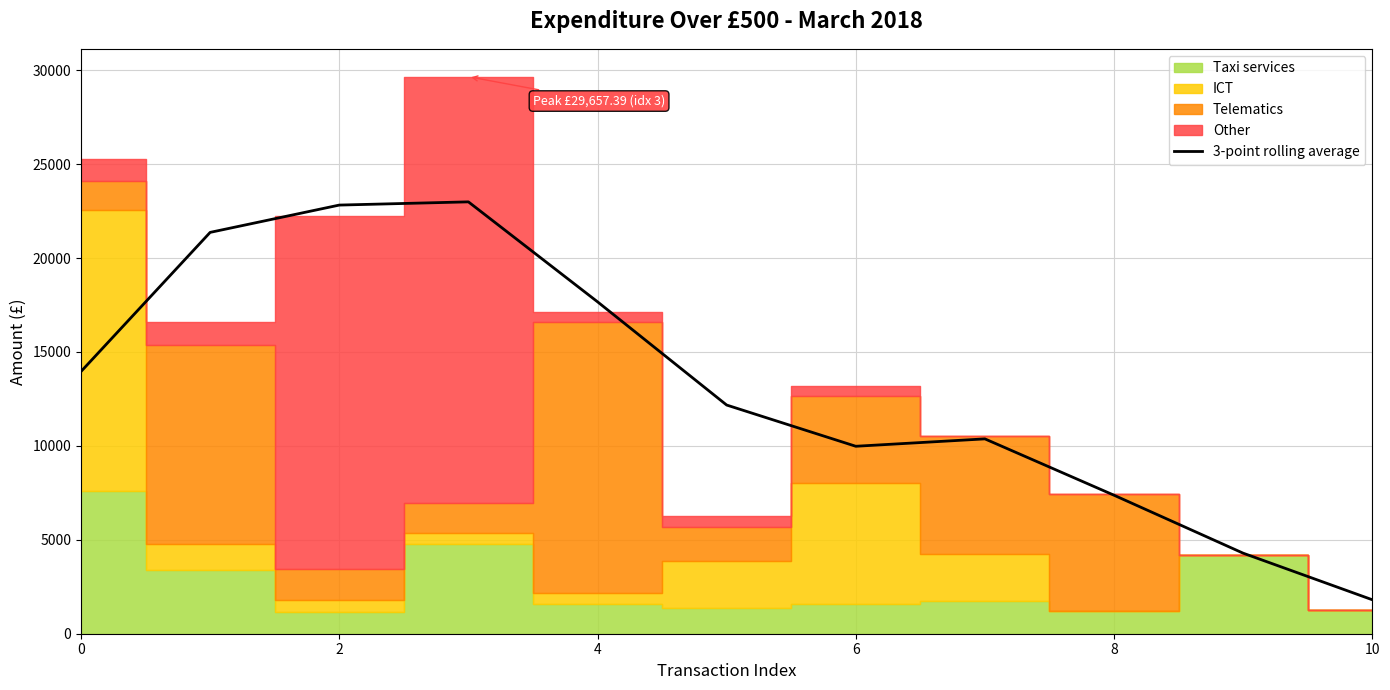

What is the maximum value for 3-point rolling average?

22993.2